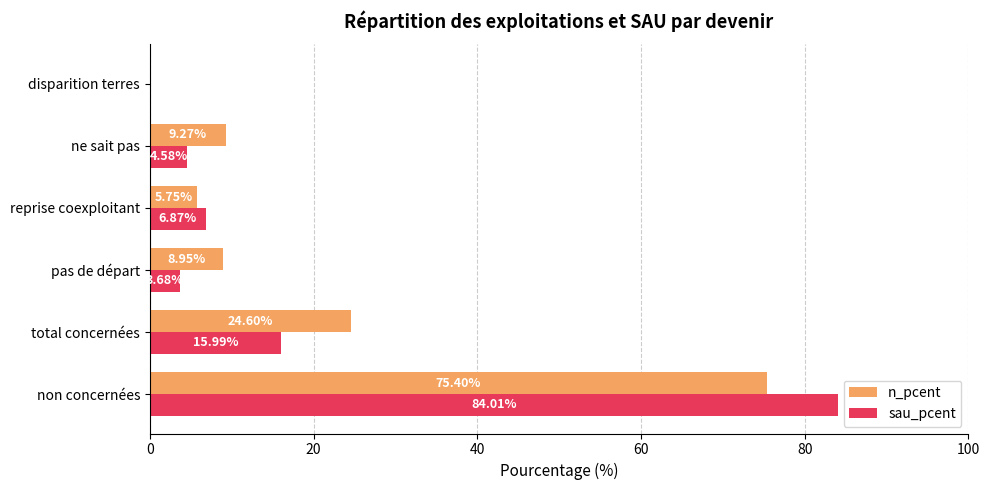

At which label is sau_pcent closest to 42?

total concernées